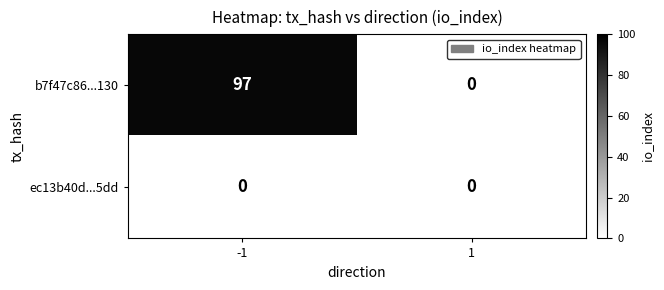

Which series has the largest range (max minus min)?

b7f47c86...130